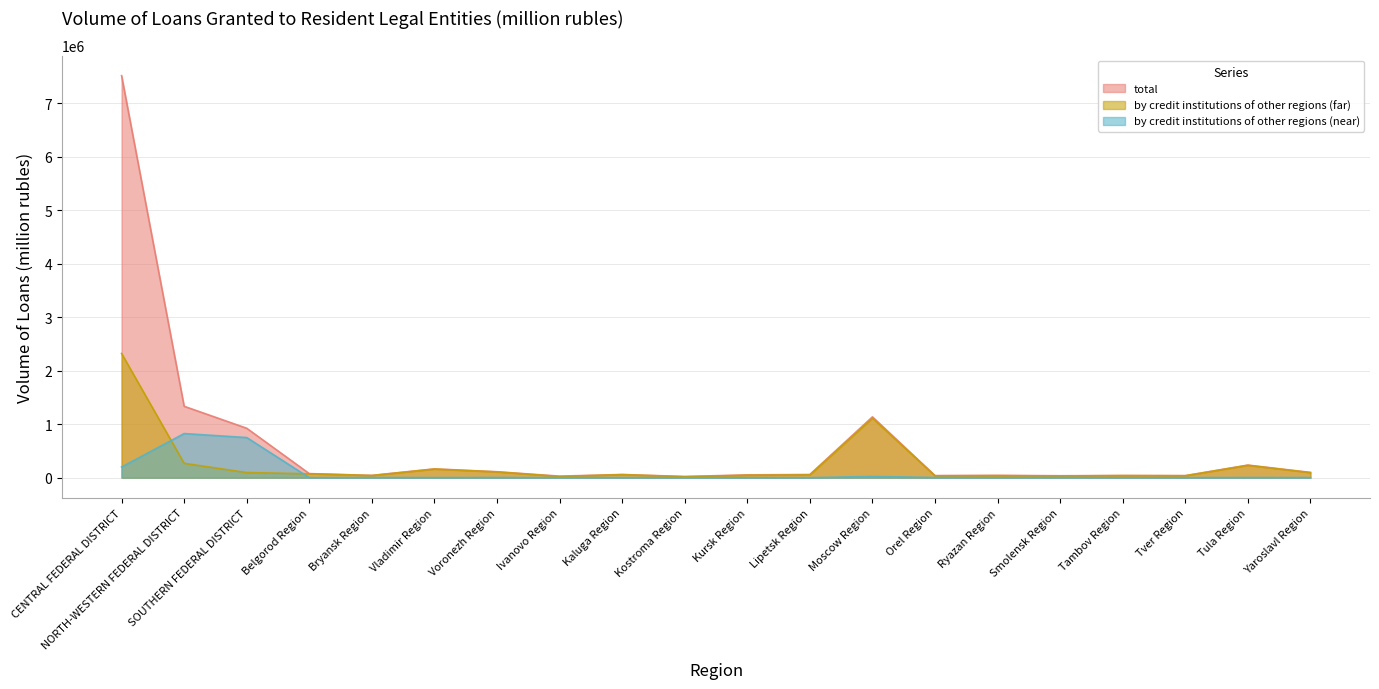

What position from the left is Smolensk Region?

16